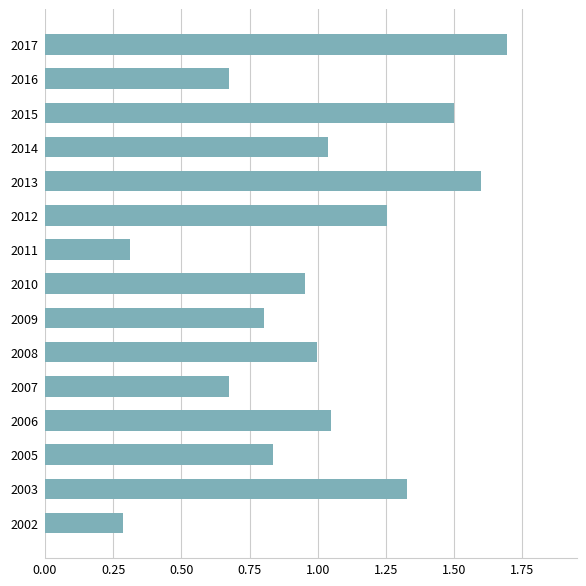

What is the smallest value displayed?

0.3